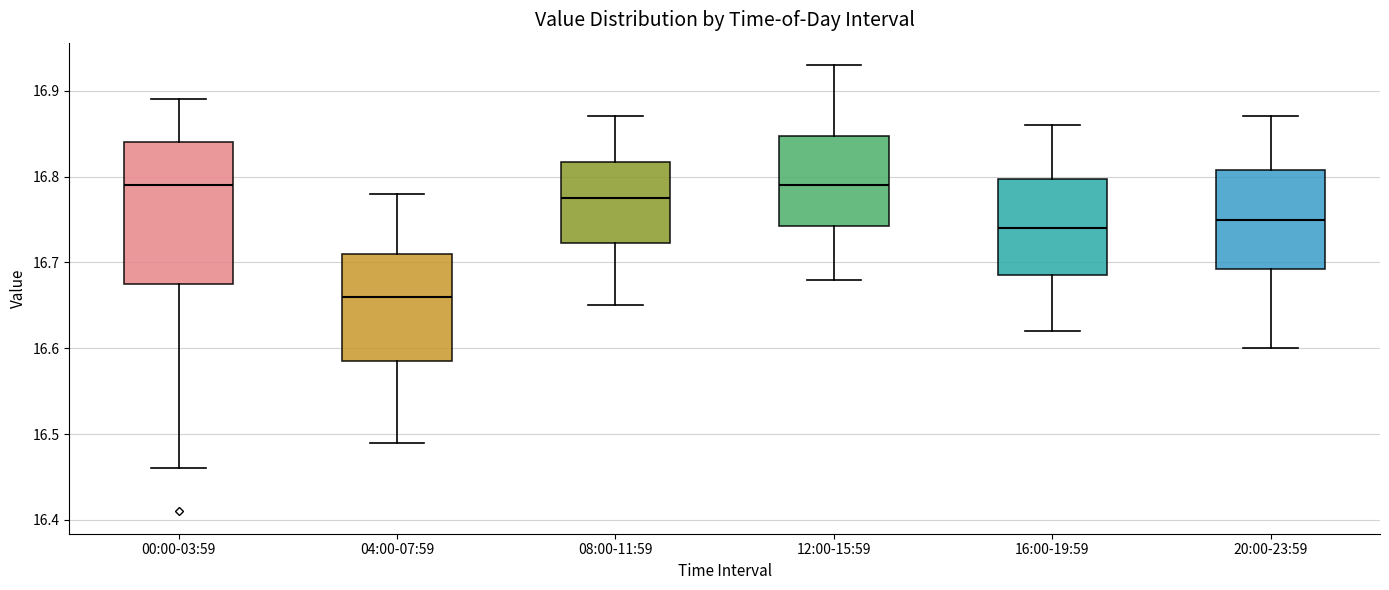

Comparing the boxes themselves (not the whiskers), which one is the tallest?

00:00-03:59